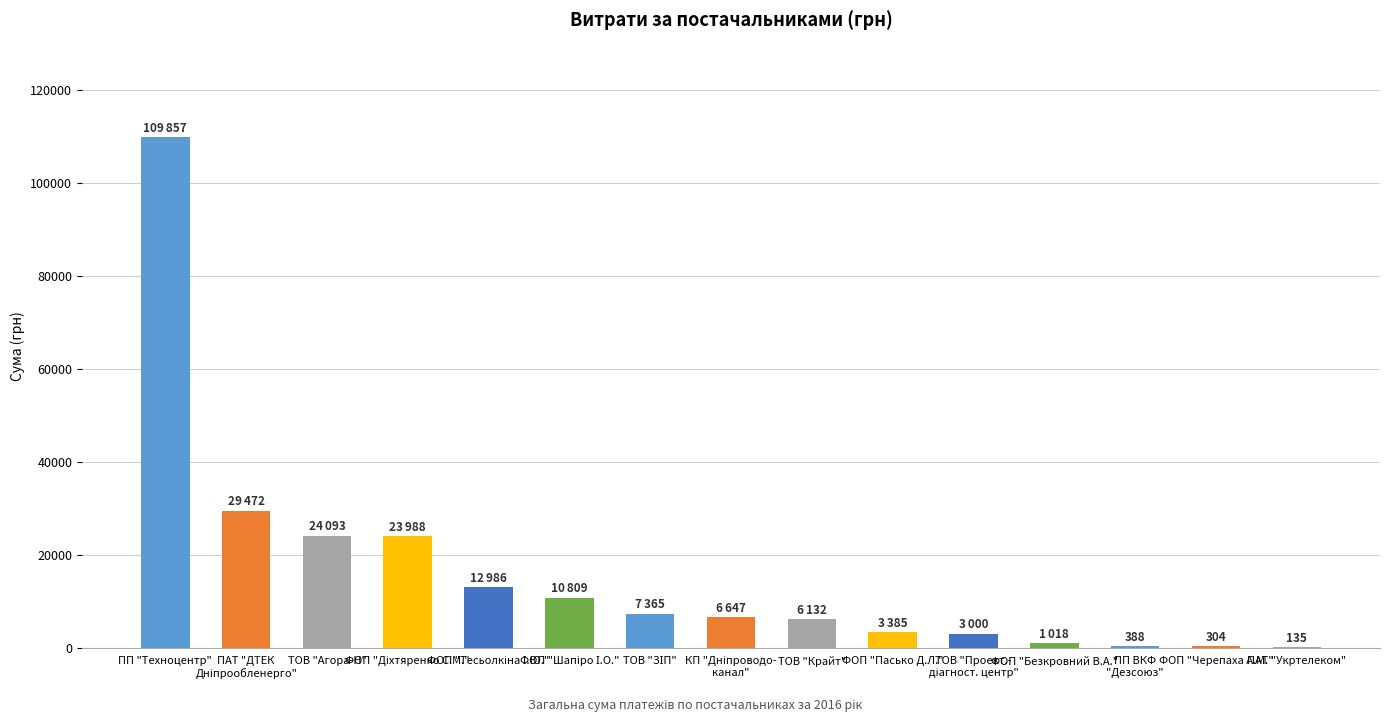

What is the ratio of the value at ТОВ "Крайт" to the value at ПАТ "Укртелеком"?

45.4